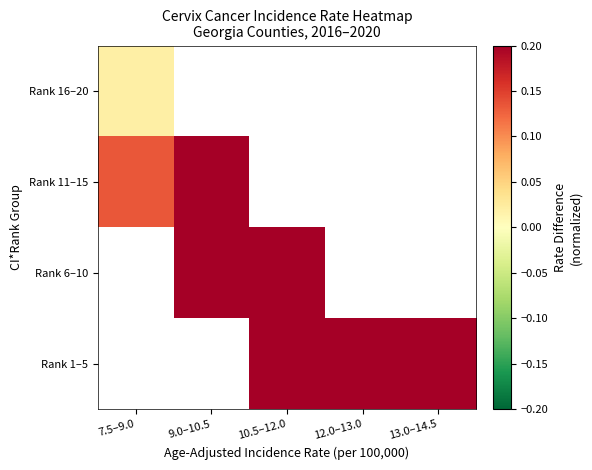

At which label does Rank 6–10 reach its minimum?

7.5–9.0